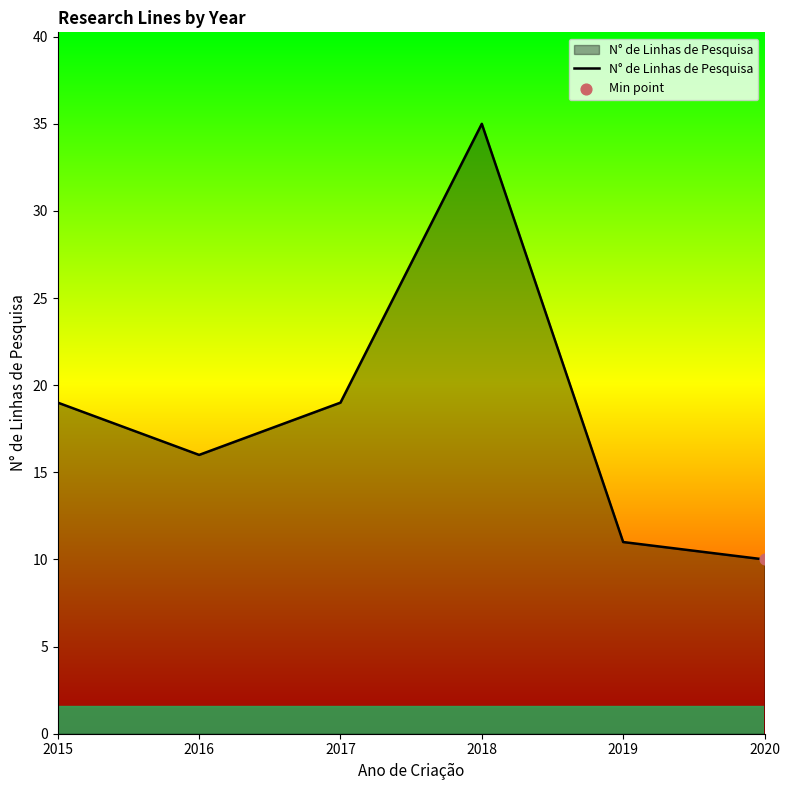

Approximately how many times larger is the value at 2019 compared to 2018?

0.3